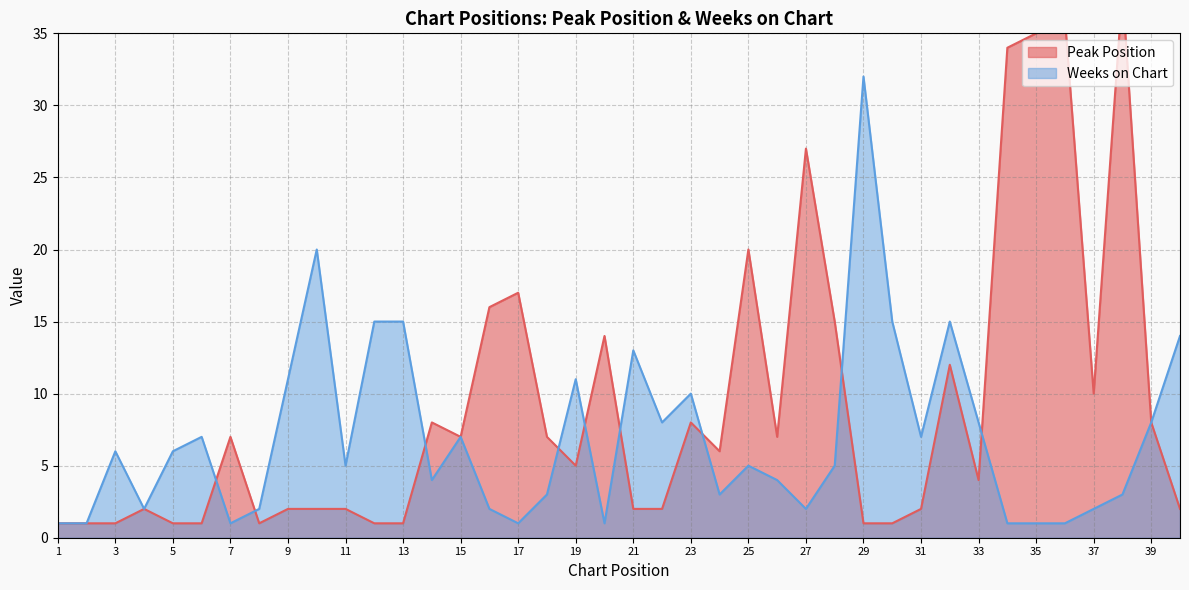

What is the difference between the second highest and minimum values in the Weeks on Chart series?

19